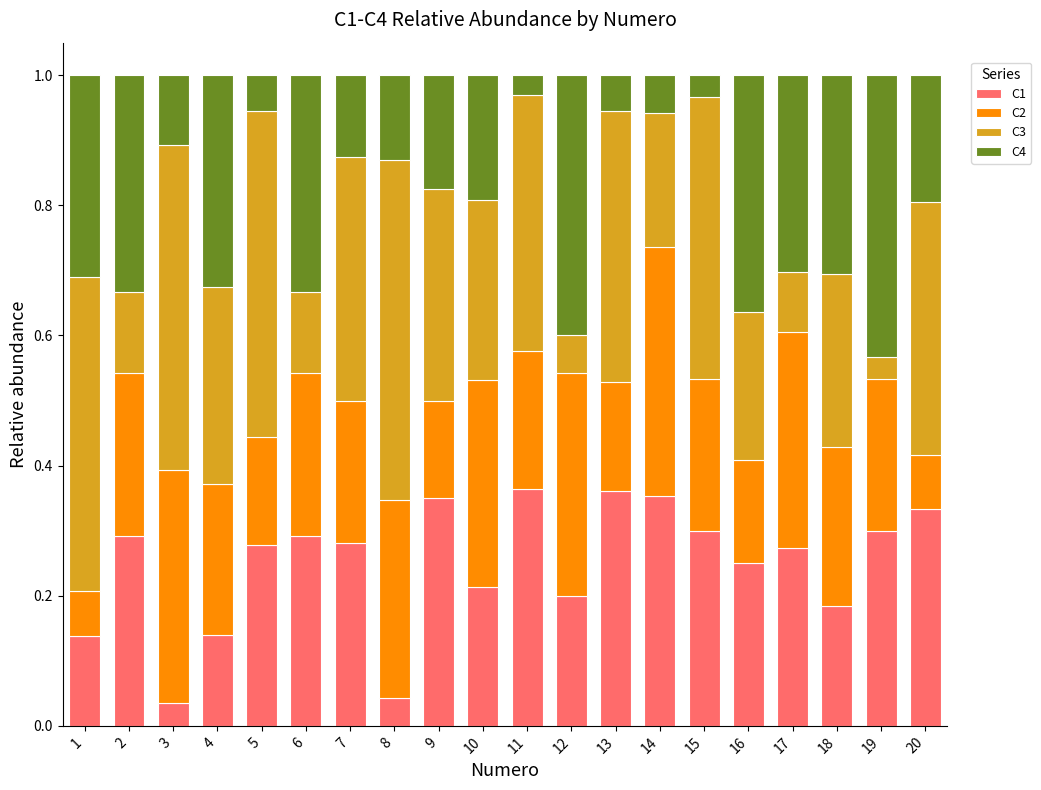

What is the total value across all series at 1?

1.0